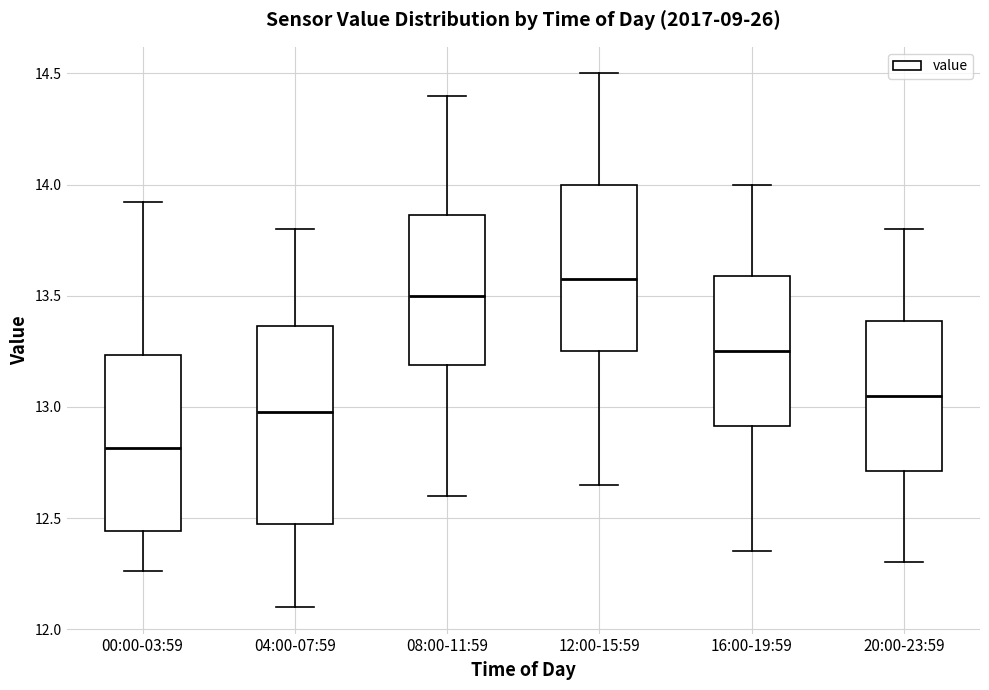

Where does the lower whisker of the box for 08:00-11:59 end on the y-axis? The values are not printed on the chart, so give them approximately, as read against the axis.

12.60